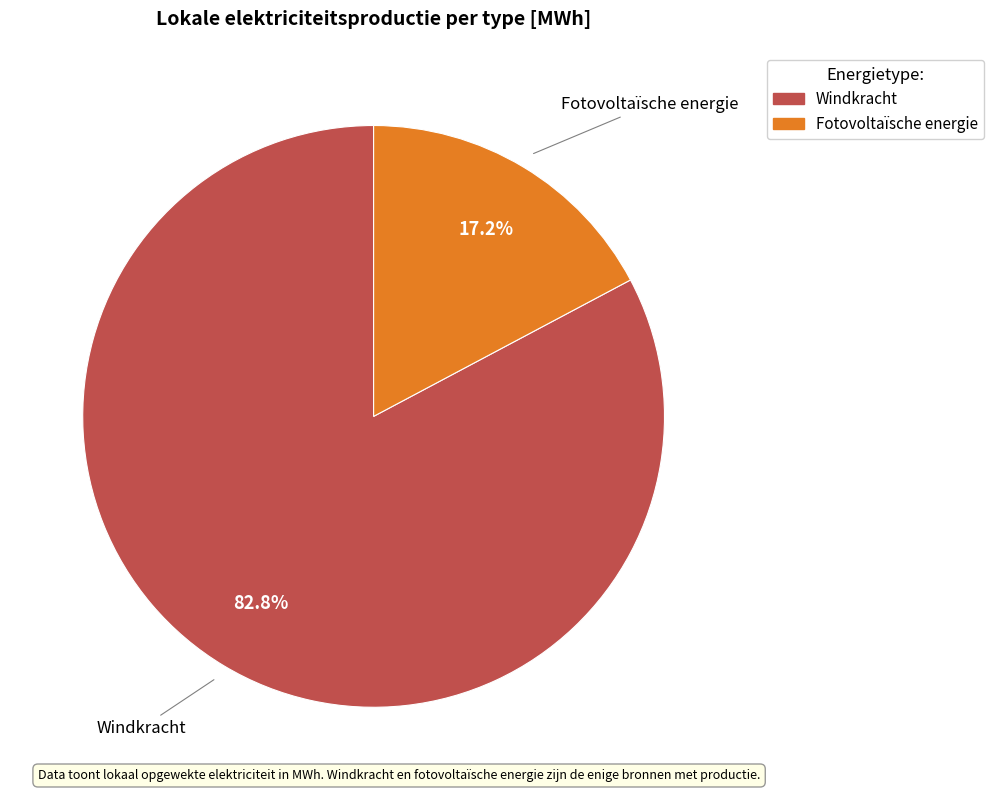

Is there any slice that represents more than half of the pie?

Yes